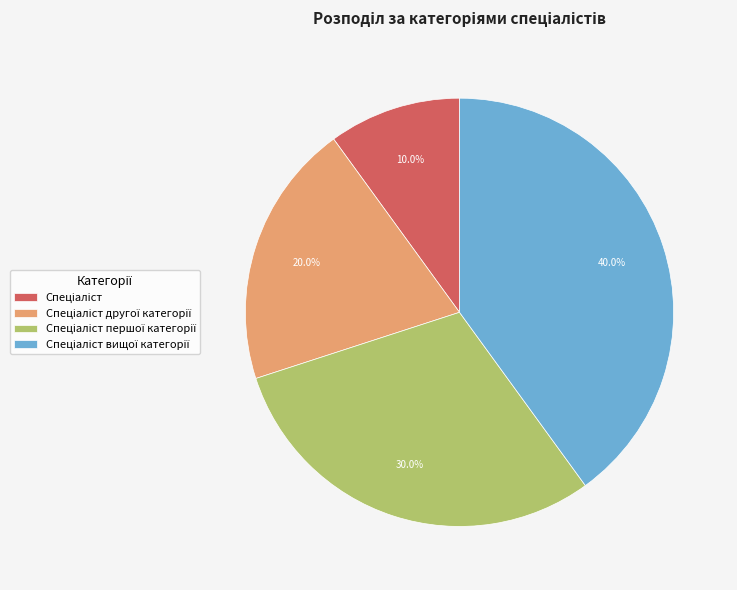

Is there a majority slice in this chart?

No